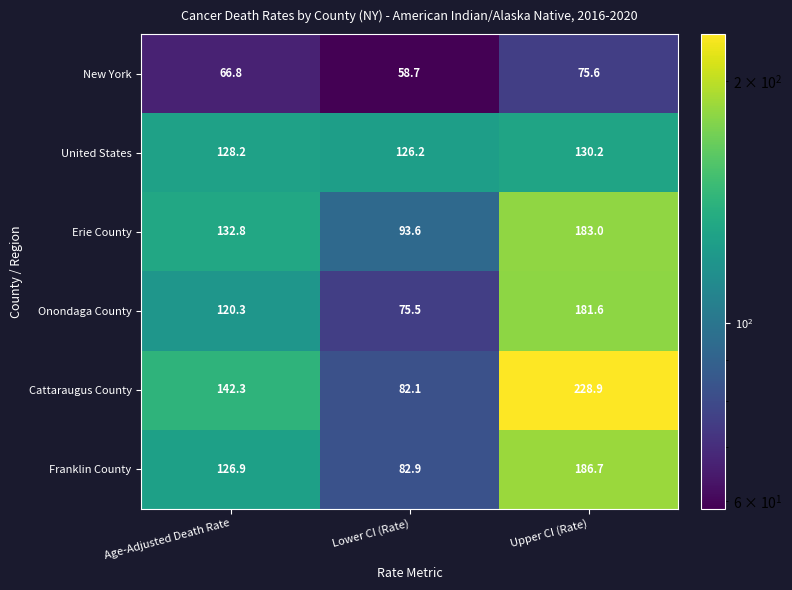

What is the total value across all series at Lower CI (Rate)?

519.0